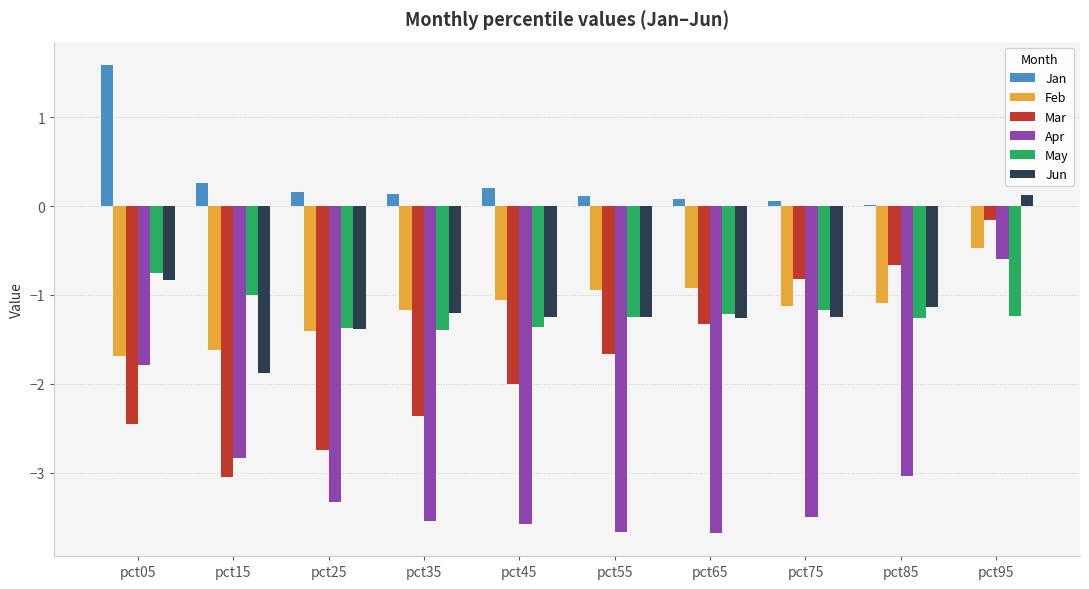

What is the approximate value of Feb at pct05?

-1.7